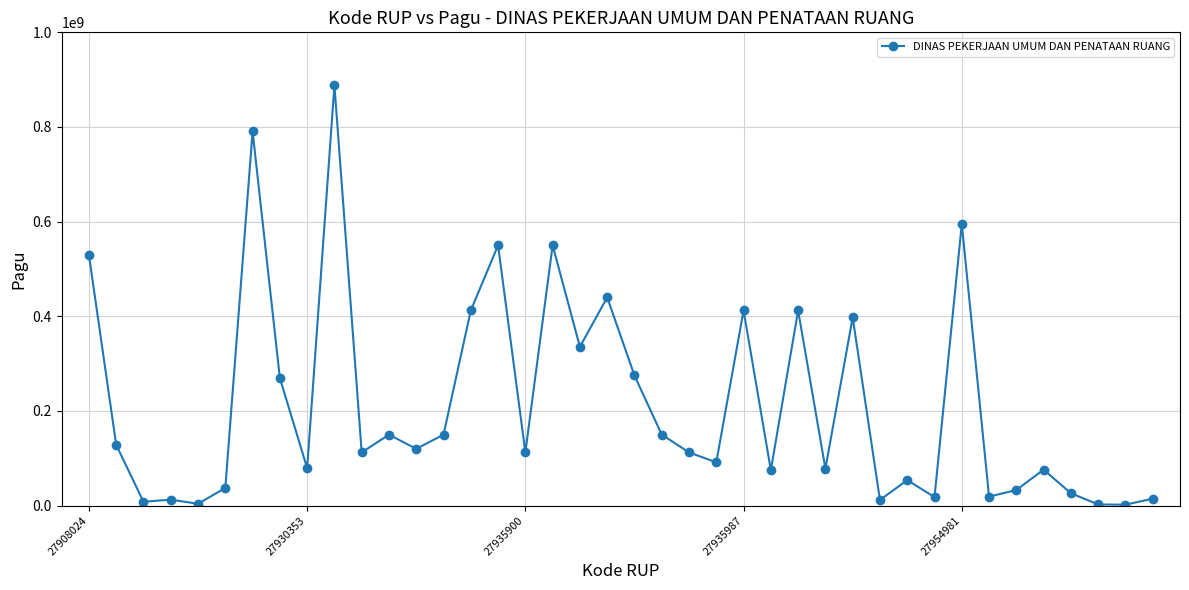

What is the maximum value shown in the chart?

888158200